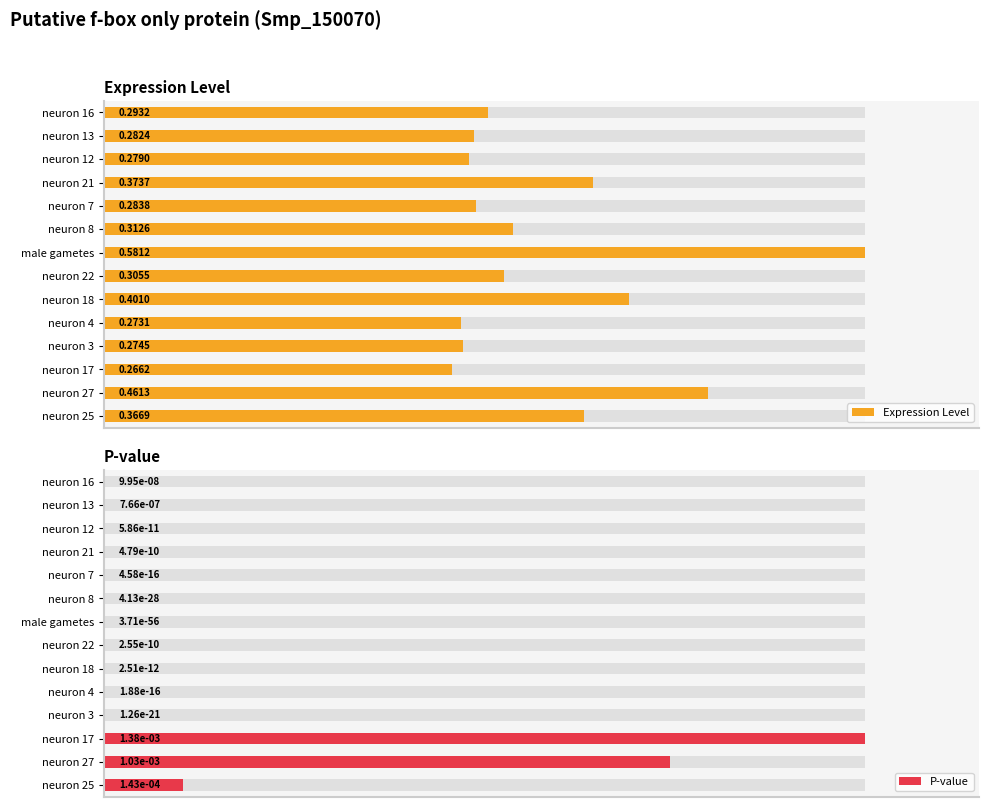

Between neuron 4 and neuron 16, which series saw the biggest shift?

Expression Level